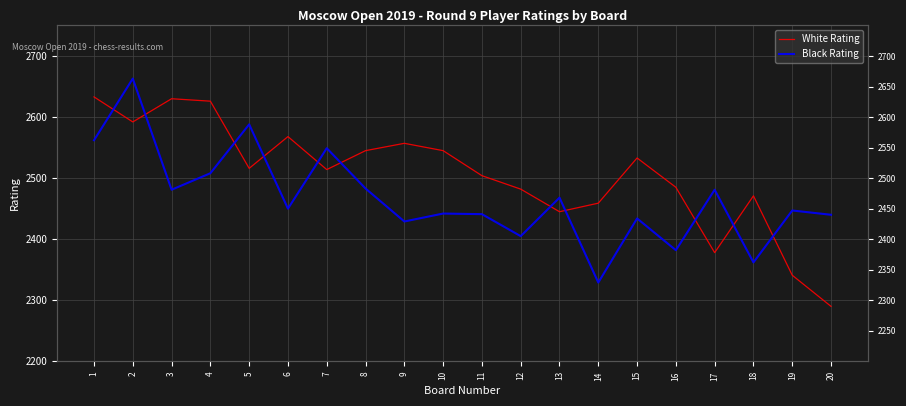

What is the smallest value displayed?

2290